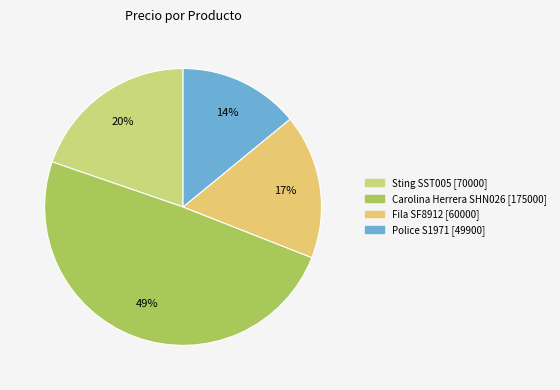

Is Police S1971 the majority of the pie?

No